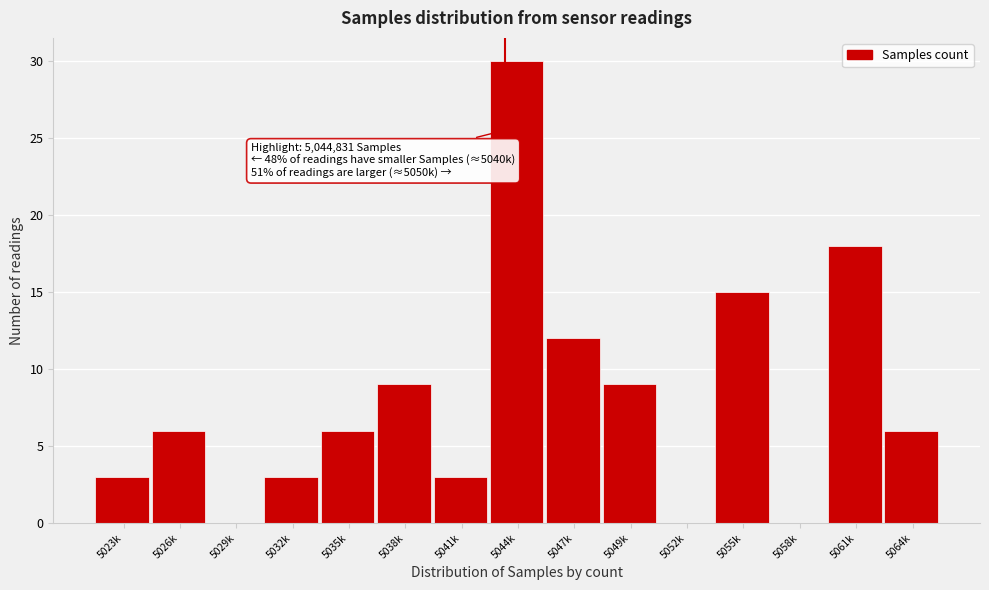

Reading right to left, what are all the values shown in this chart?

5064k=6	5061k=18	5058k=0	5055k=15	5052k=0	5049k=9	5047k=12	5044k=30	5041k=3	5038k=9	5035k=6	5032k=3	5029k=0	5026k=6	5023k=3